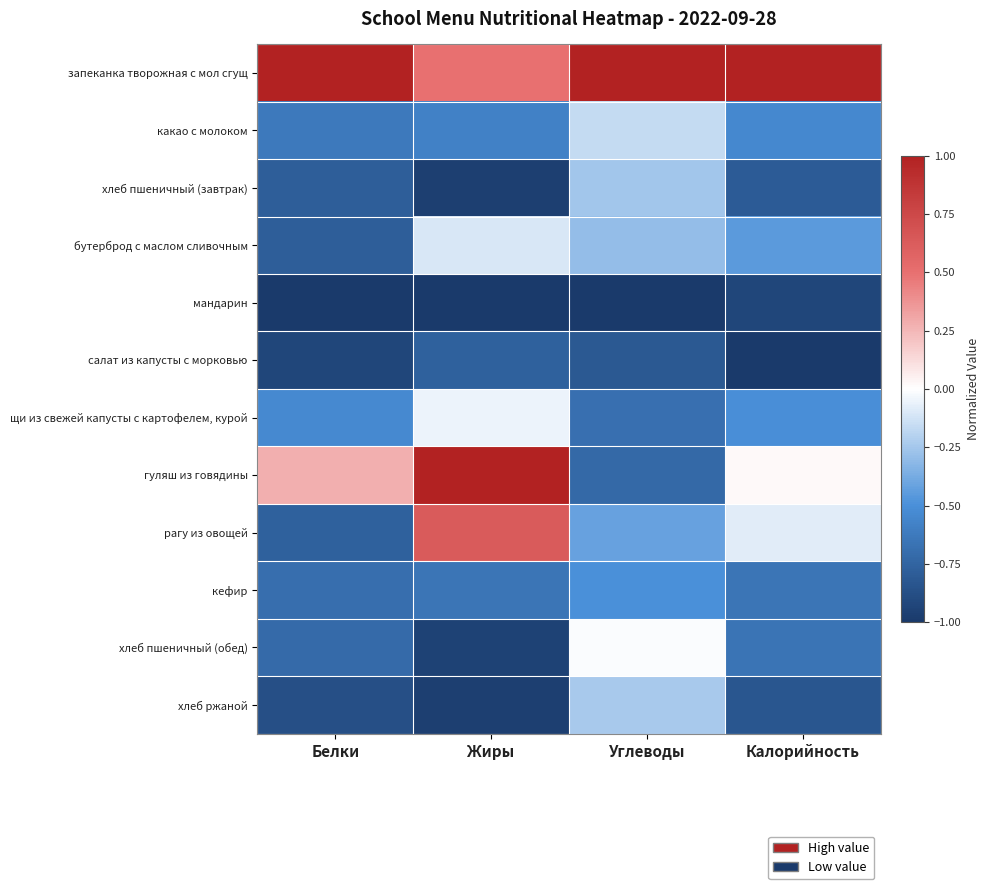

Which series changed the most between Жиры and Углеводы?

гуляш из говядины